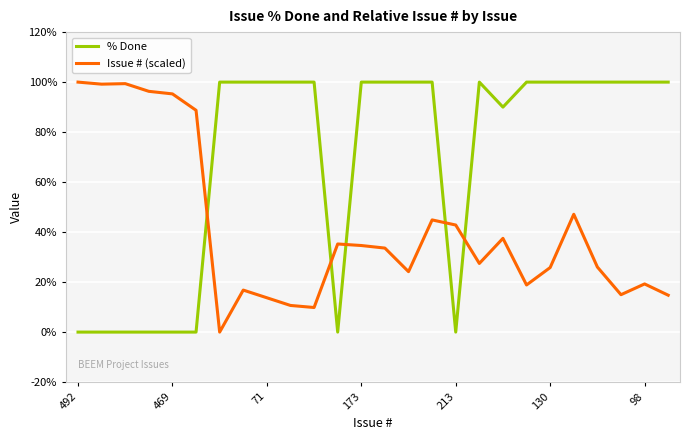

Rank the series by their average value, from lowest to highest.

Issue # (scaled), % Done